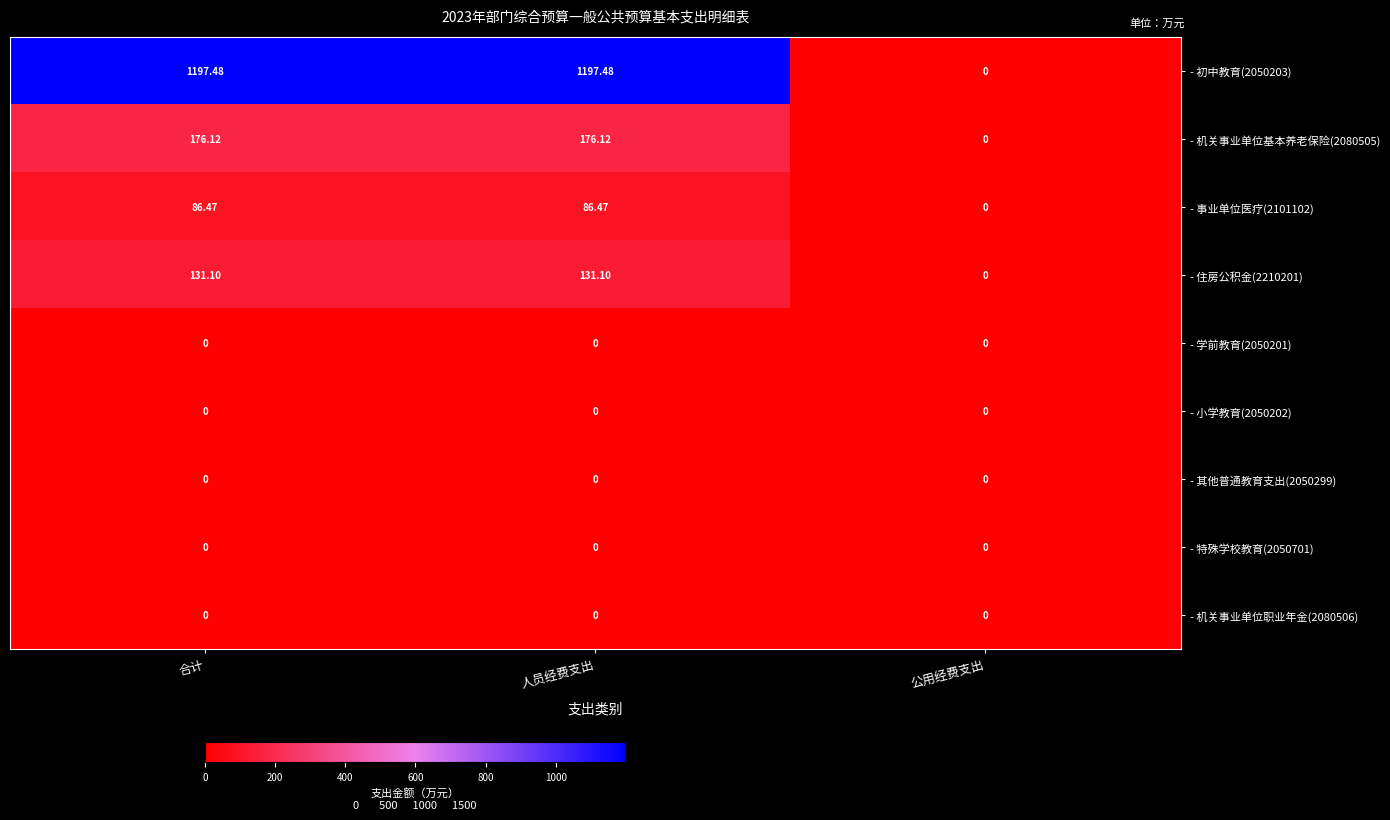

At which label is - 初中教育(2050203) closest to 598?

公用经费支出